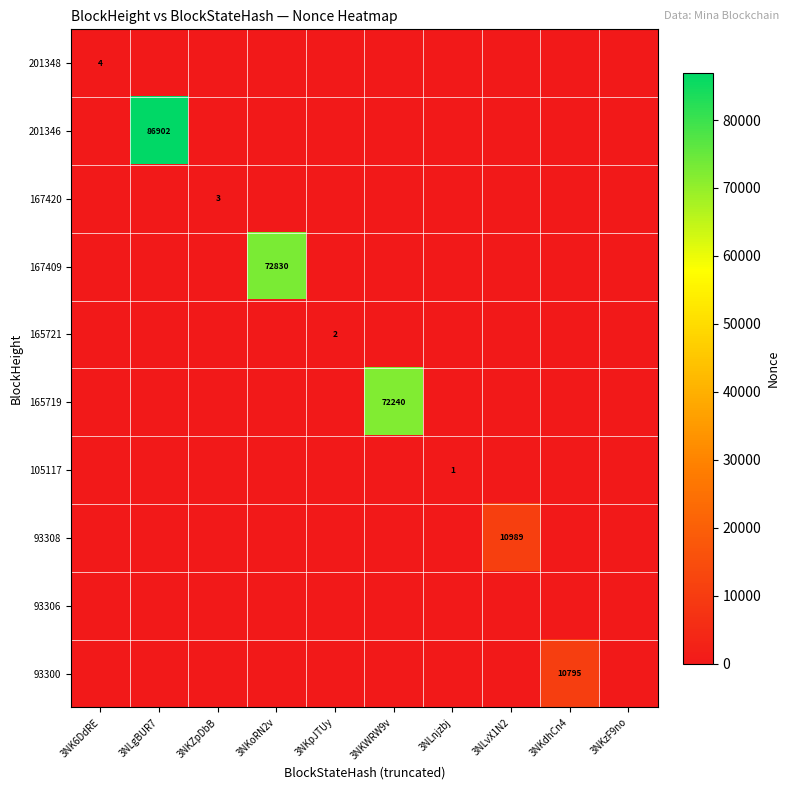

List the labels in order of 93308 value, largest first.

3NLvX1N2, 3NK6DdRE, 3NLgBUR7, 3NKZpDbB, 3NKoRN2v, 3NKpJTUy, 3NKWRW9v, 3NLnjzbj, 3NKdhCn4, 3NKzF9no